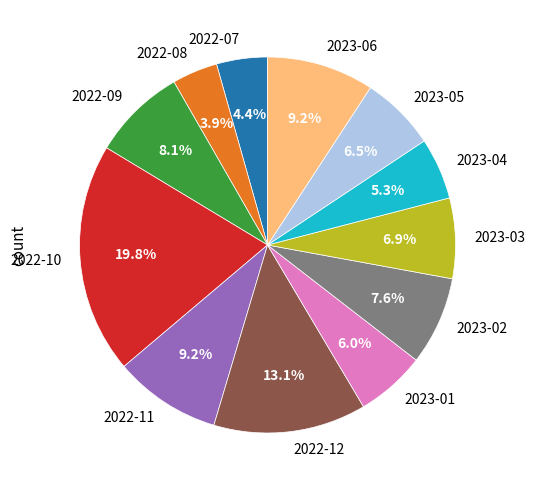

Is there any slice that represents more than half of the pie?

No